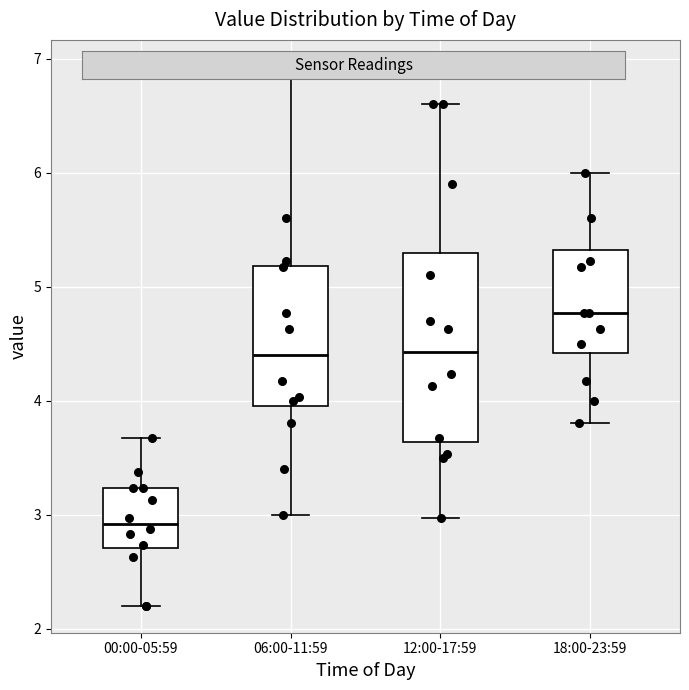

Which box is the tallest, from its lower edge to its upper edge?

12:00-17:59